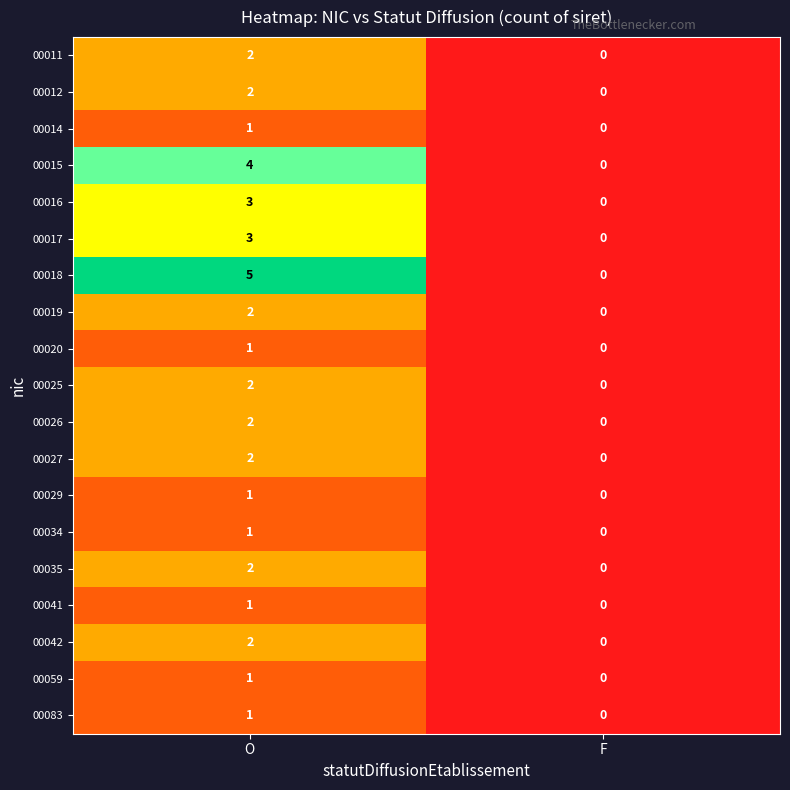

Count the number of categories in the chart.

2